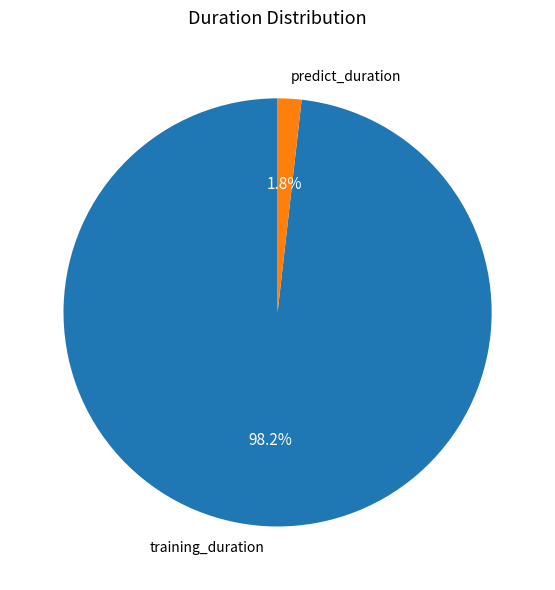

How many slices are in this pie chart?

2